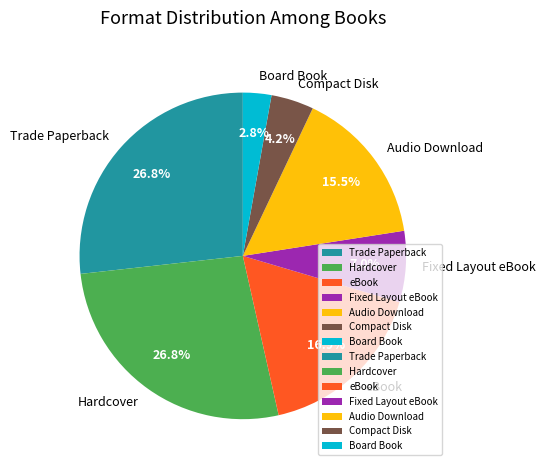

The eBook slice represents 17% of the pie. True or false?

True